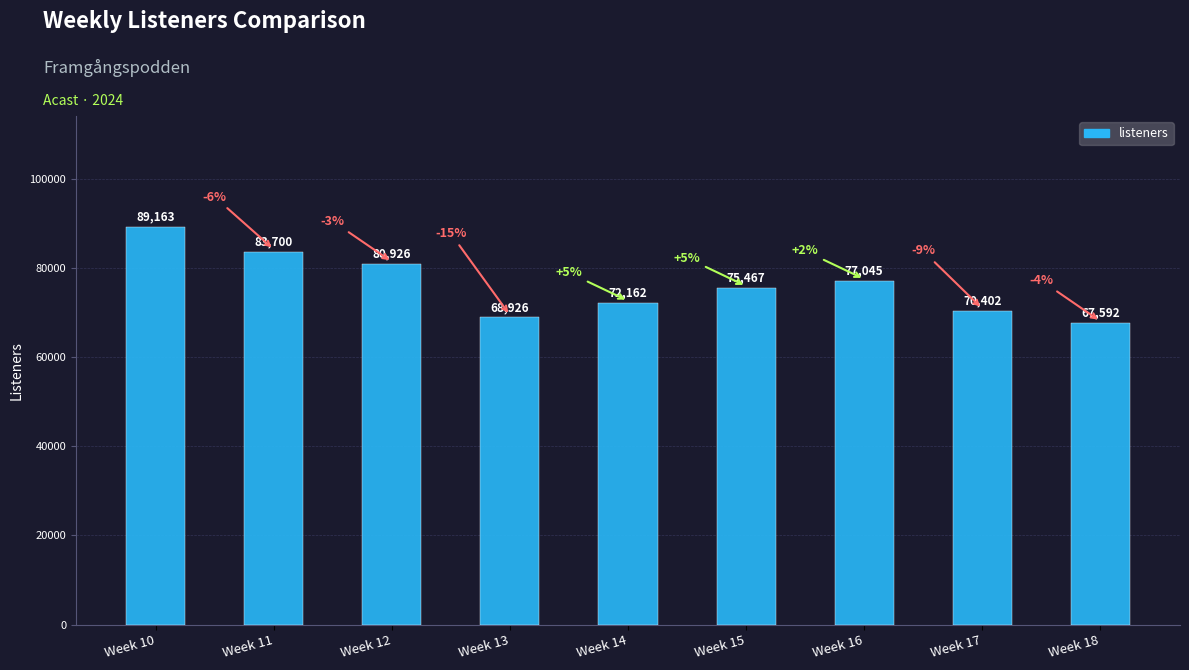

At which category does the chart reach its minimum across all series?

Week 18